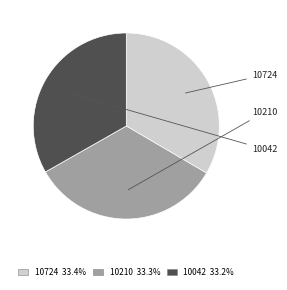

True or false: 10042 accounts for 44% of the total.

False